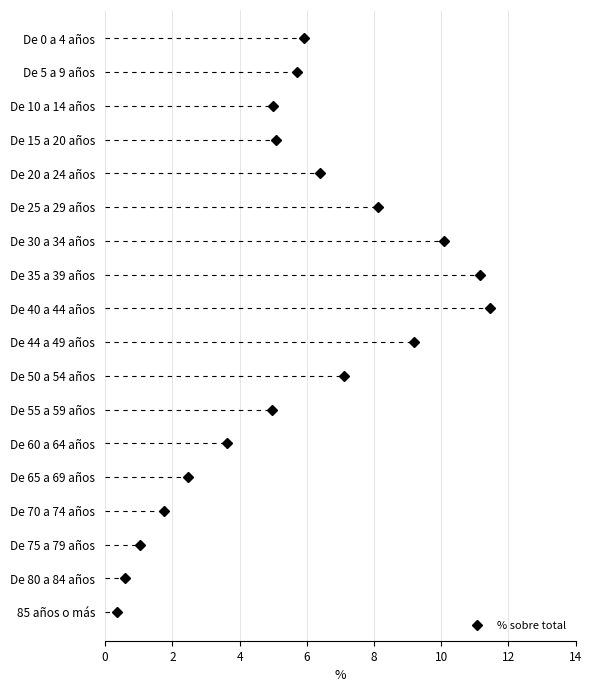

Reading right to left, transcribe all the data shown in this chart.

0.3	0.6	1.0	1.8	2.5	3.6	5.0	7.1	9.2	11.4	11.1	10.1	8.1	6.4	5.1	5.0	5.7	5.9